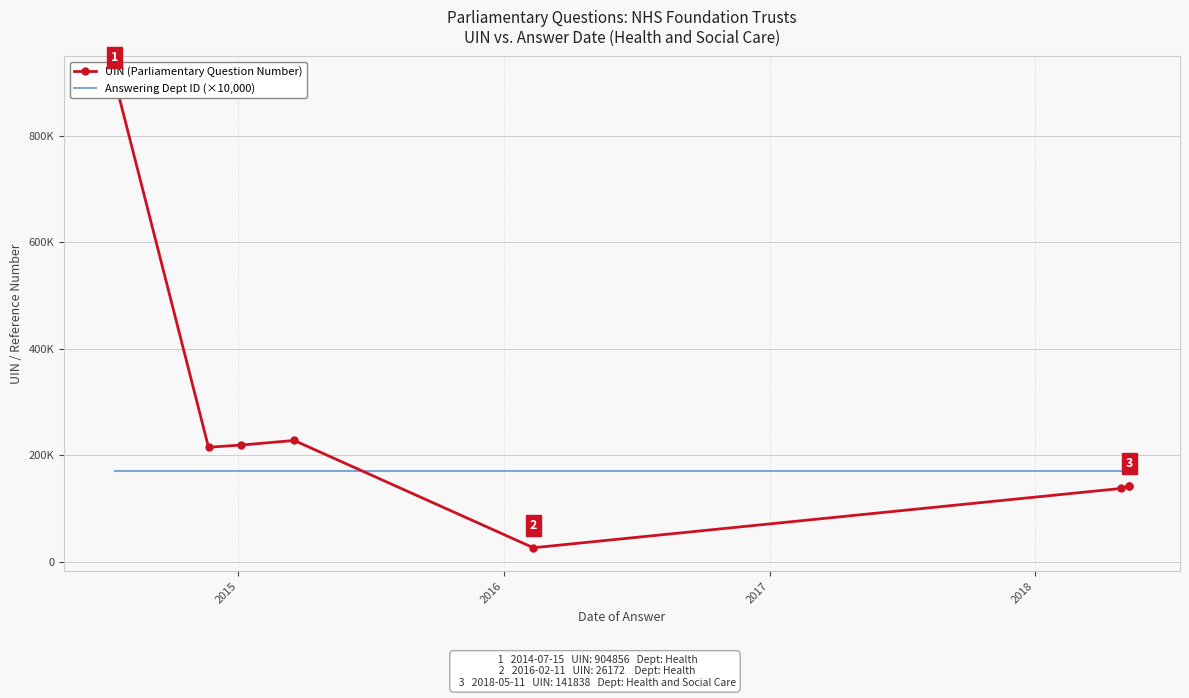

Which series has the largest total across all categories?

UIN (Parliamentary Question Number)